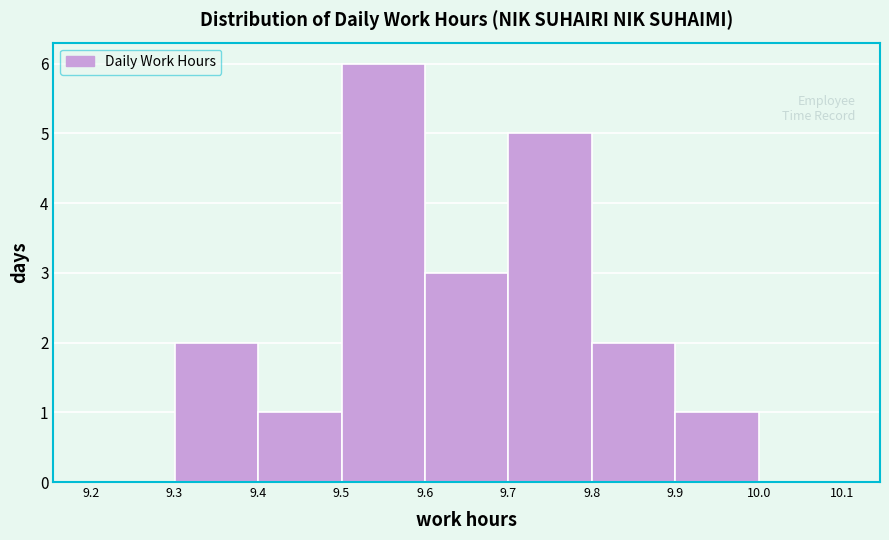

What is the height of the bar covering 9.7 to 9.8 on the x-axis? The values are not printed on the chart, so give them approximately, as read against the axis.

5